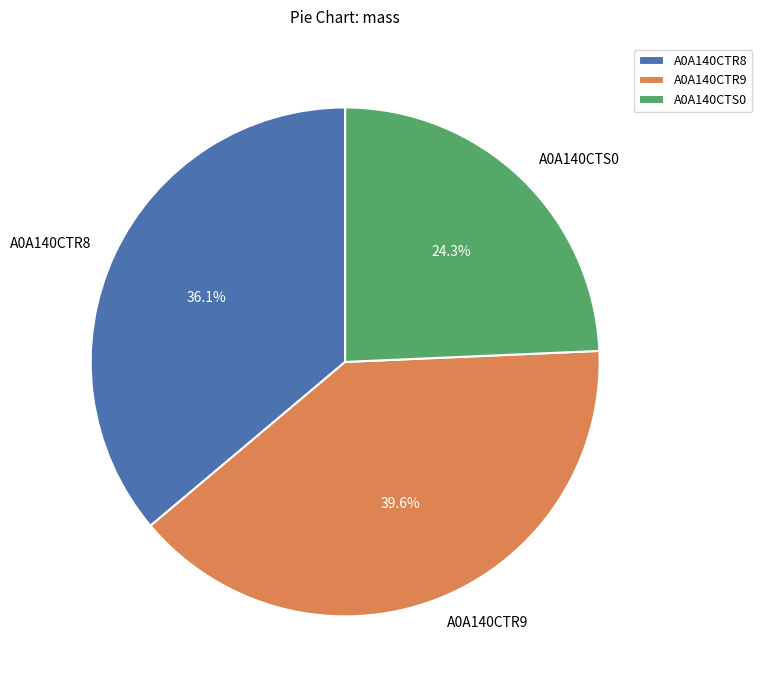

Which category has the biggest portion of the pie?

A0A140CTR9